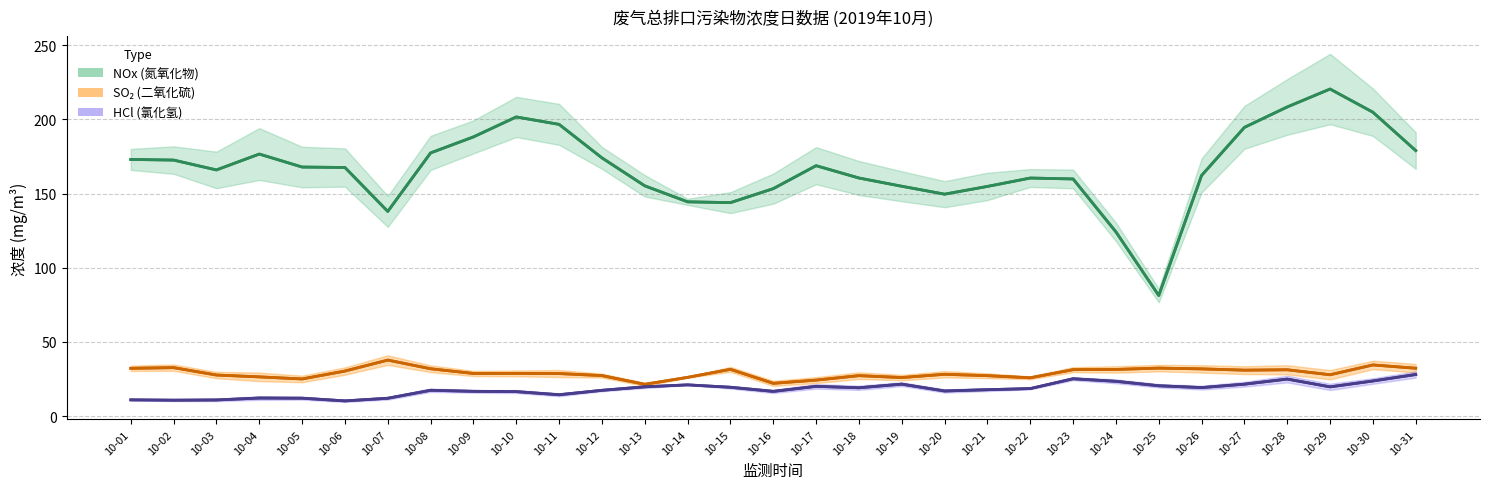

What is the difference between the maximum and minimum values in the SO2_corrected series?

16.3